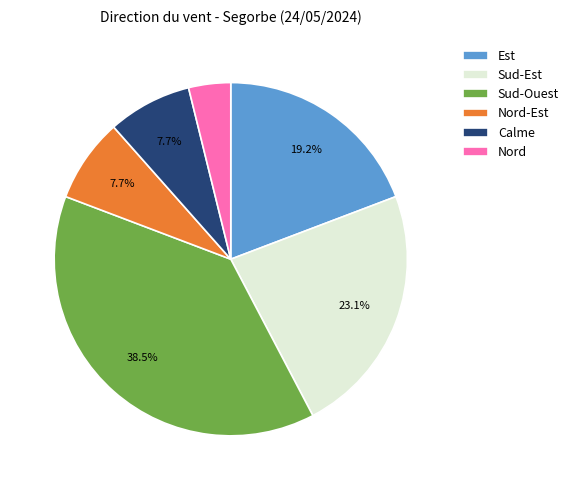

To the nearest percent, what is the average slice percentage?

17%